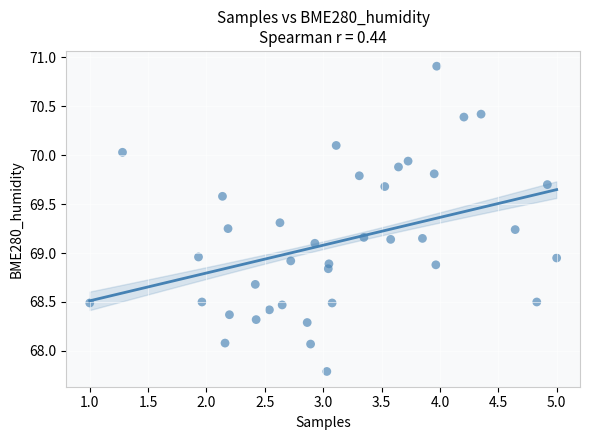

What is the range of Y values (max minus min)?

3.1